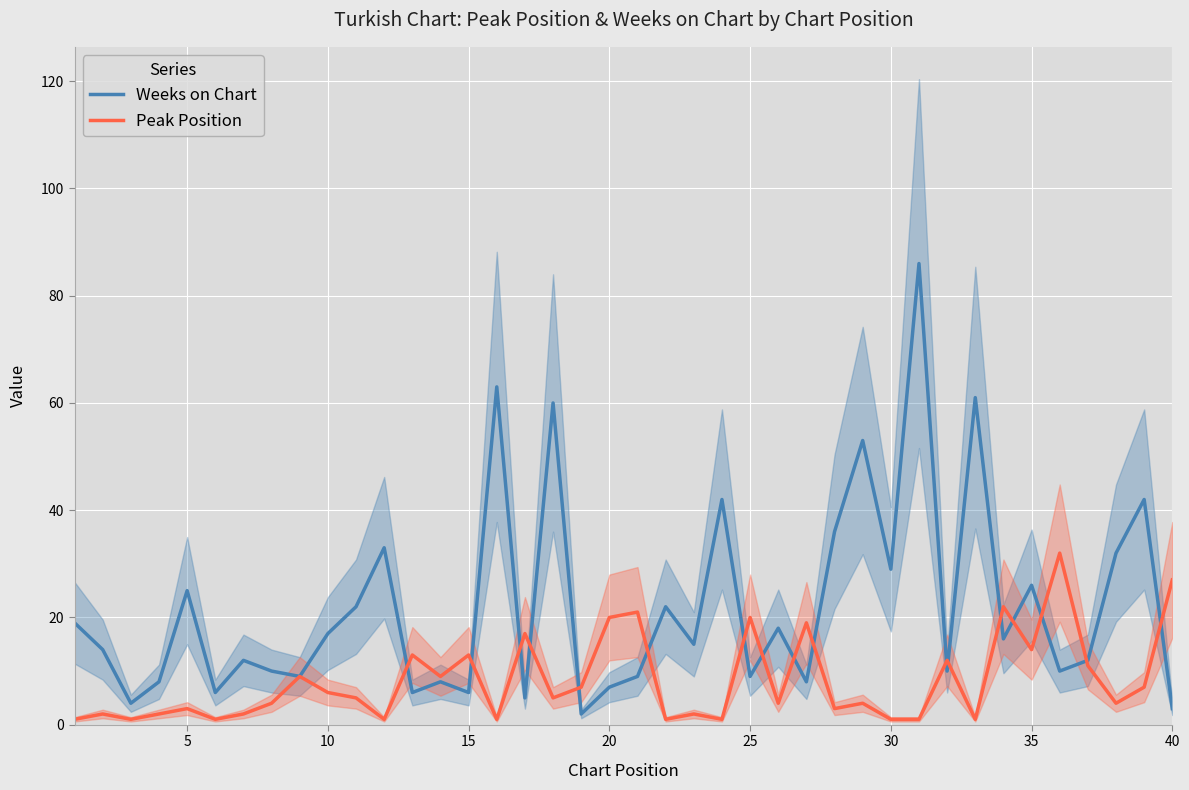

Is it true that Weeks on Chart equals 29 at 30?

True